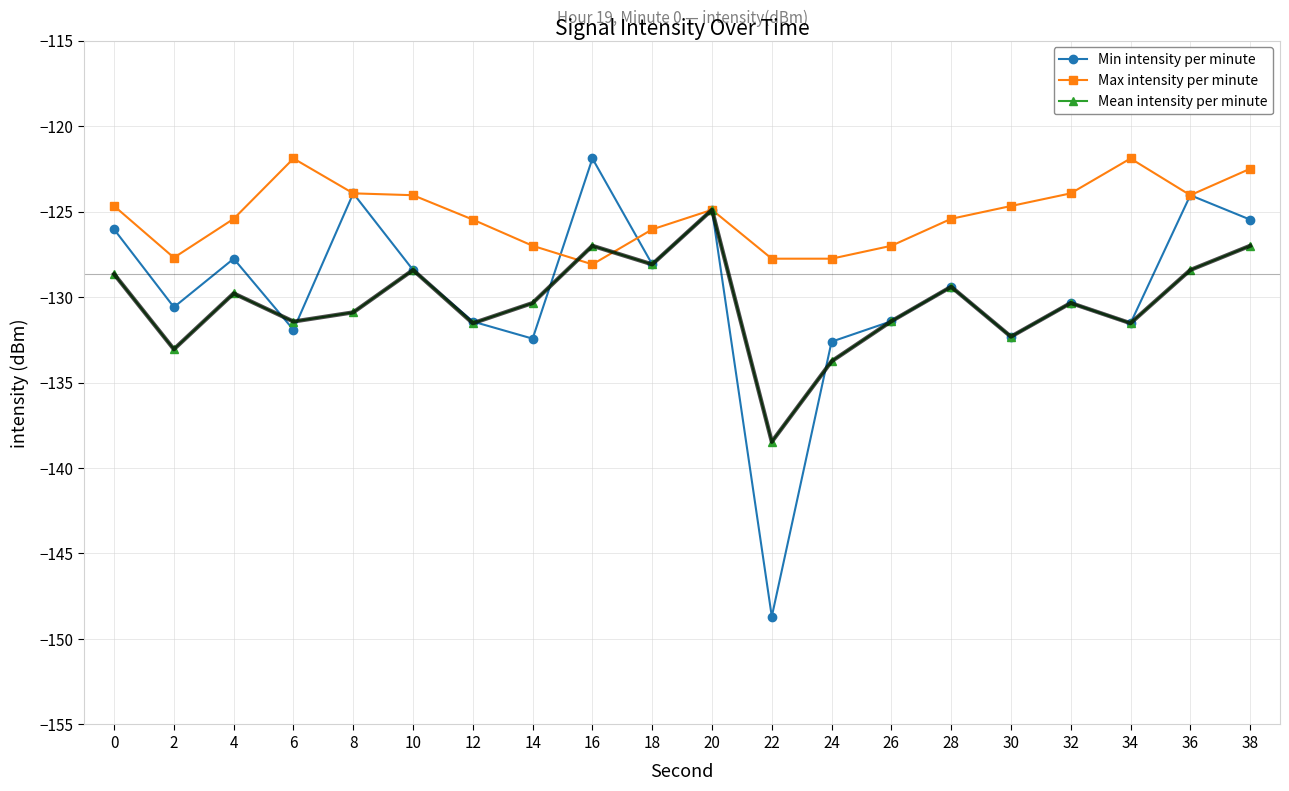

True or false: Mean intensity per minute has more than 2 interior local peaks.

True